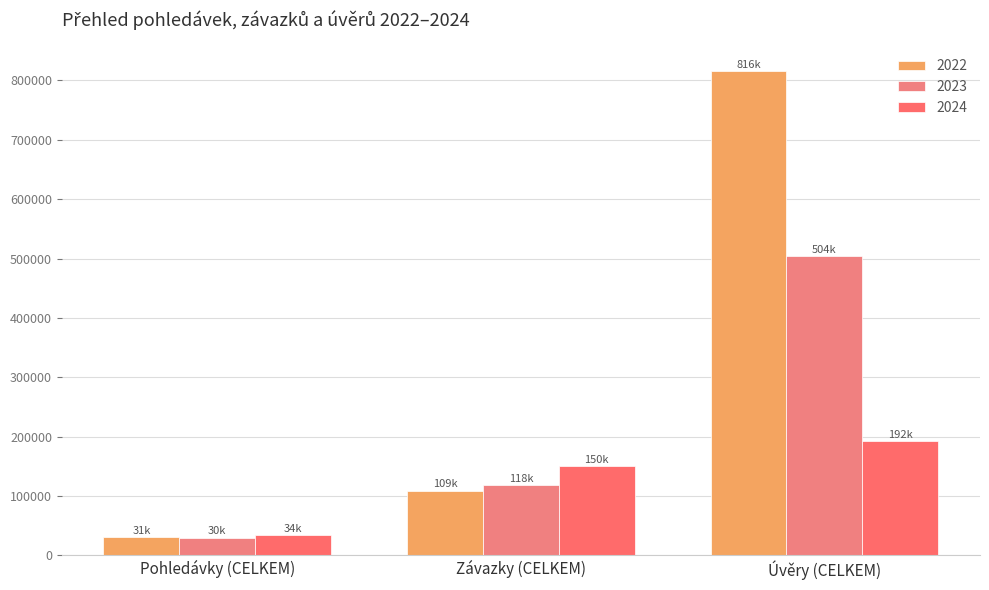

What is the lowest value of the 2024 series?

33896.3